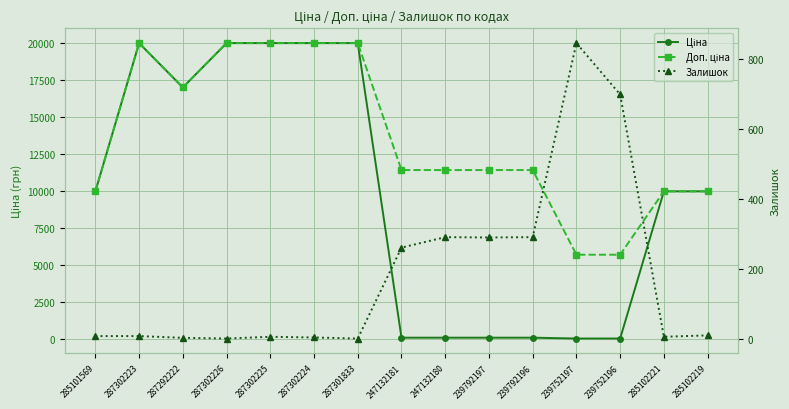

At which label does Ціна reach its peak?

287302223